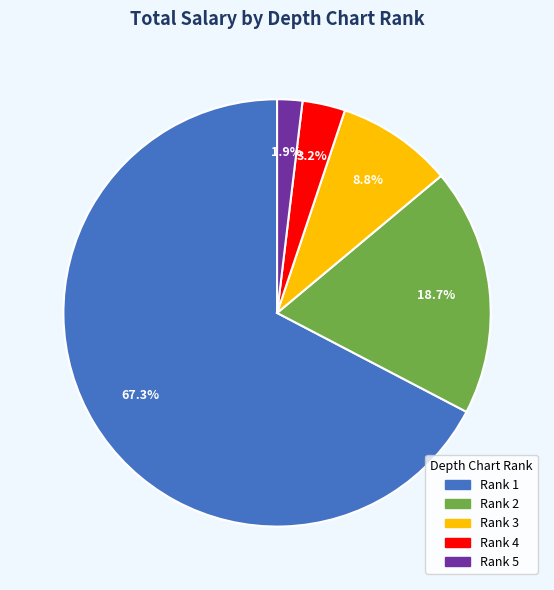

How many segments does this pie chart have?

5